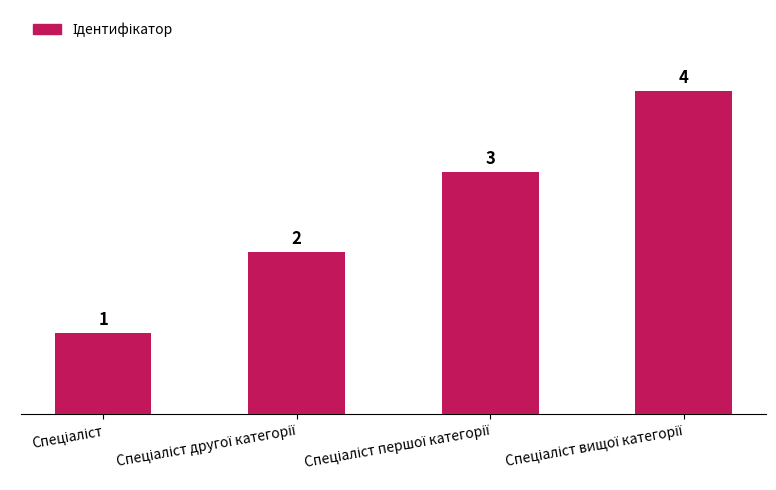

What is the difference between the maximum and minimum values?

3